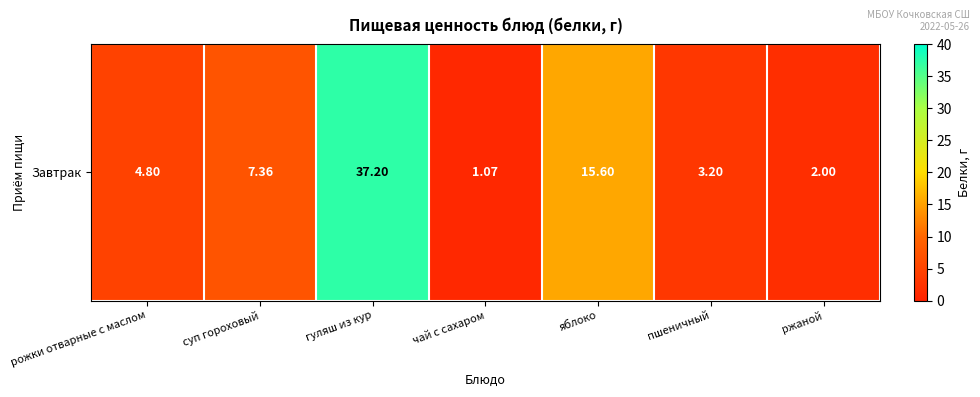

What is the greatest value displayed?

37.2